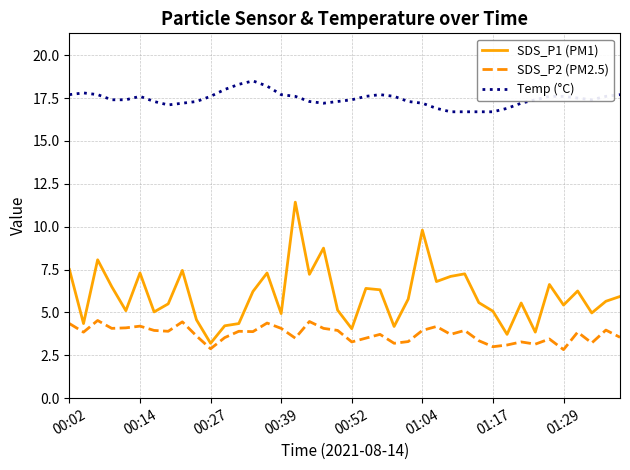

Rank the series by their maximum value, from lowest to highest.

SDS_P2 (PM2.5), SDS_P1 (PM1), Temp (°C)